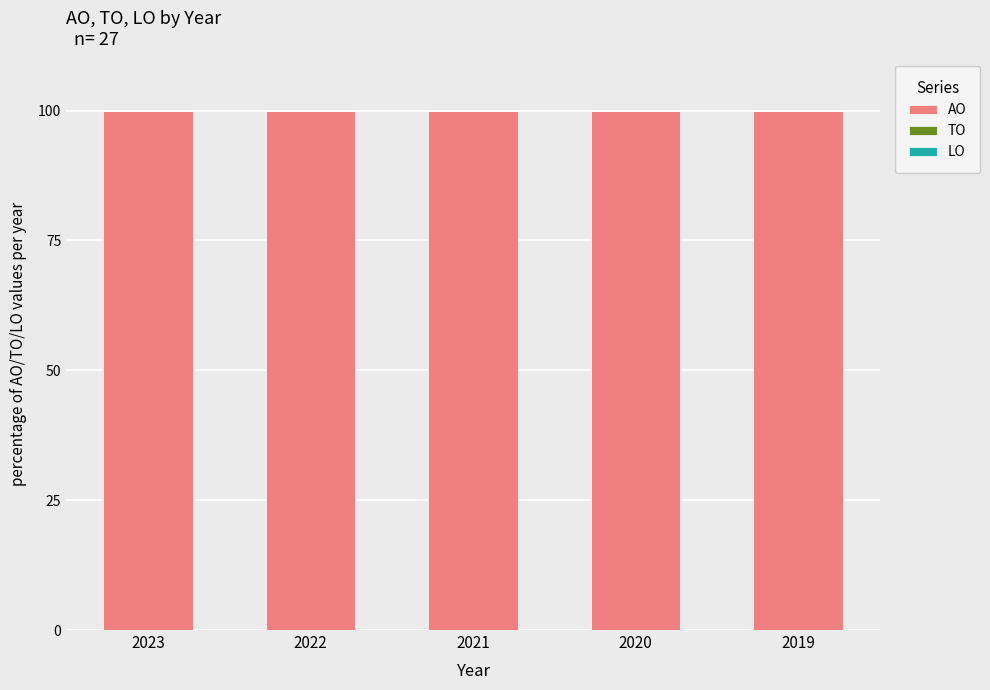

What is the total value across all series at 2021?

100